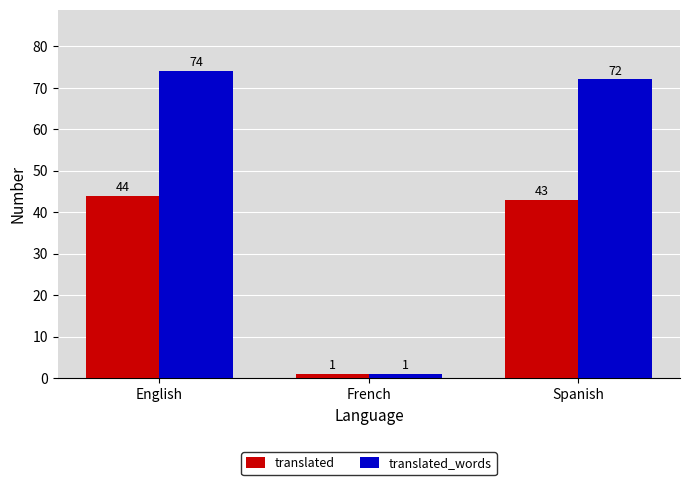

At which label does translated_words reach its peak?

English